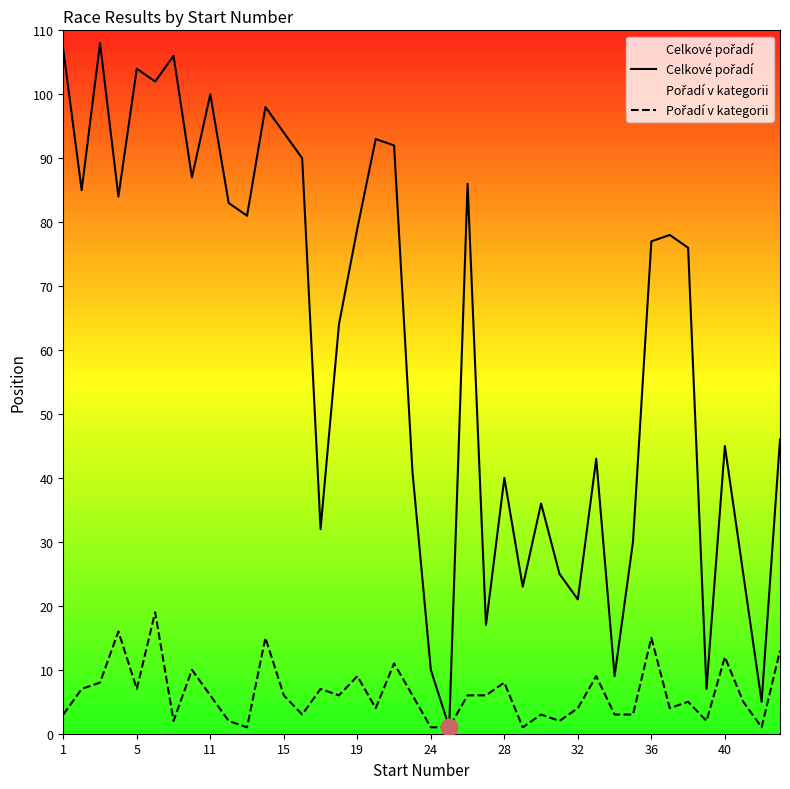

What is the maximum value shown in the chart?

108